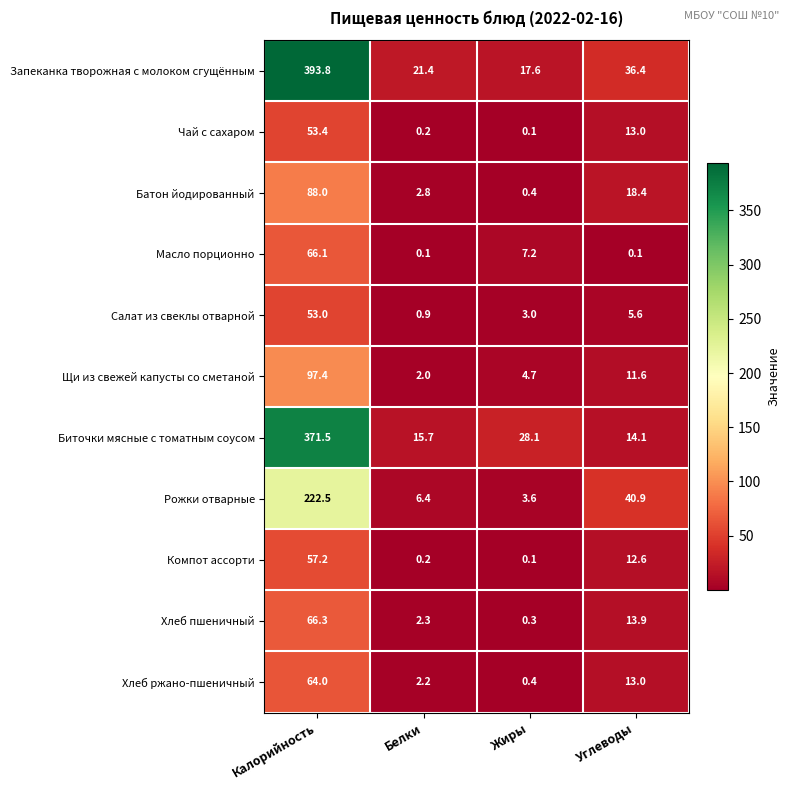

What is the difference between the maximum and second lowest values in the Салат из свеклы отварной series?

50.0